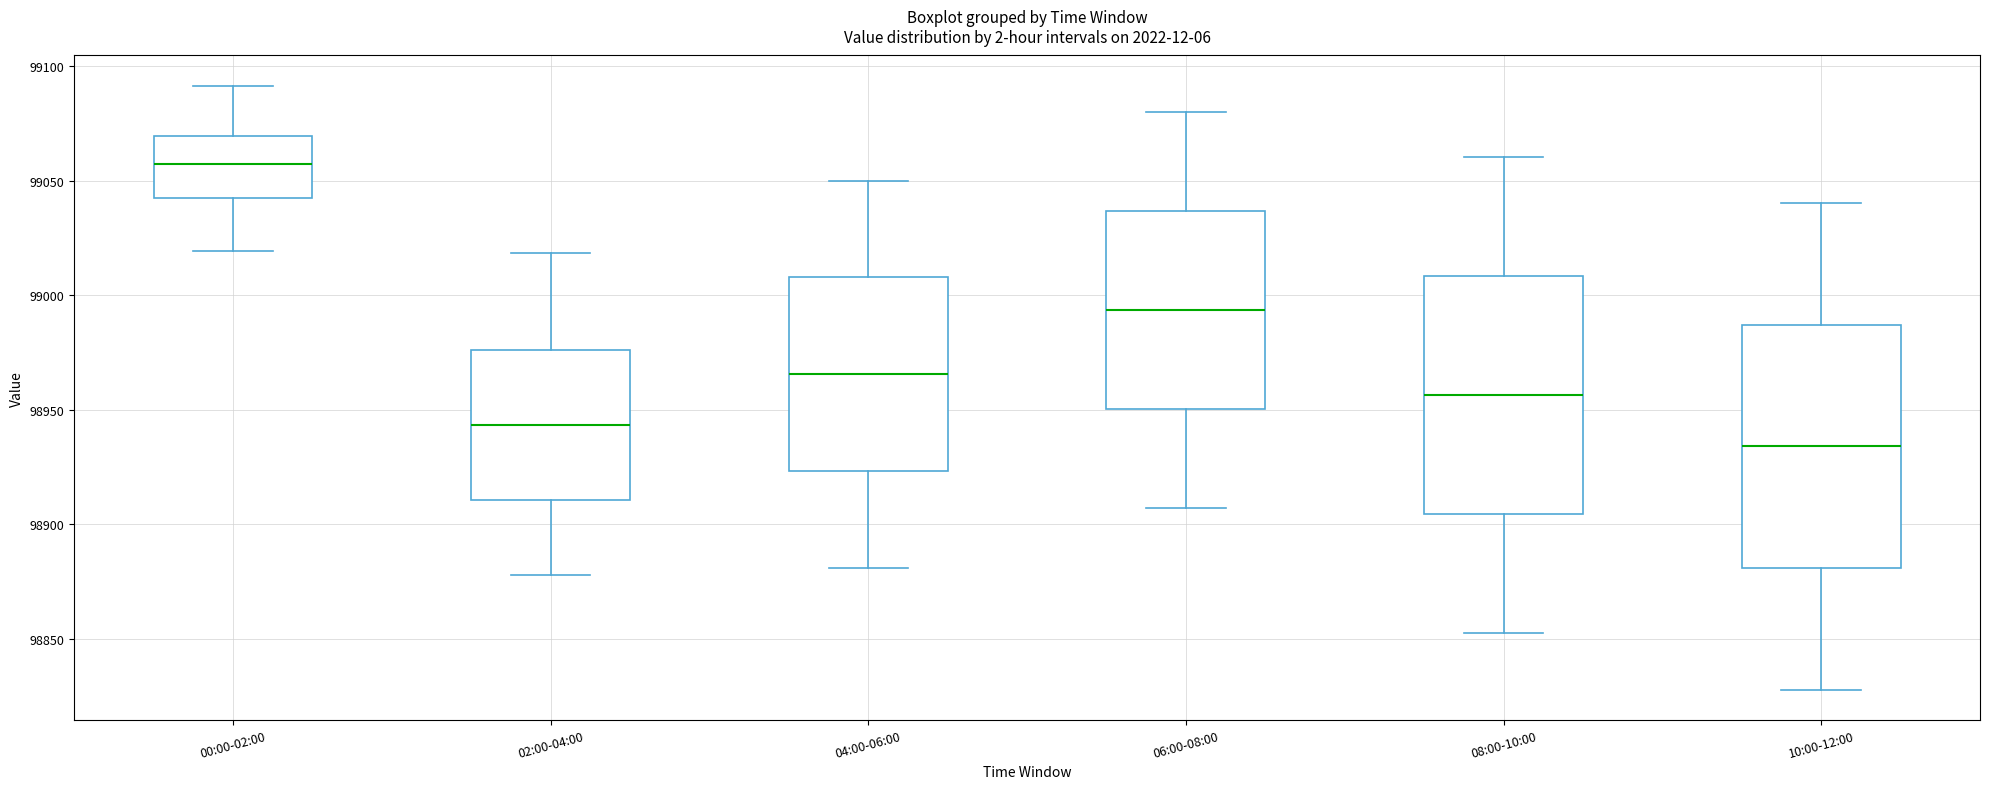

Reading left to right, transcribe this box plot: for each box, give where its median line is, the range the box spans, and where its two whiskers end, as read against the y-axis. The values are not printed on the chart, so give them approximately, as read against the axis.

00:00-02:00: median 99055, box 99045 to 99070, whiskers 99020 to 99090
02:00-04:00: median 98945, box 98910 to 98975, whiskers 98880 to 99020
04:00-06:00: median 98965, box 98925 to 99010, whiskers 98880 to 99050
06:00-08:00: median 98995, box 98950 to 99035, whiskers 98905 to 99080
08:00-10:00: median 98955, box 98905 to 99010, whiskers 98850 to 99060
10:00-12:00: median 98935, box 98880 to 98985, whiskers 98830 to 99040